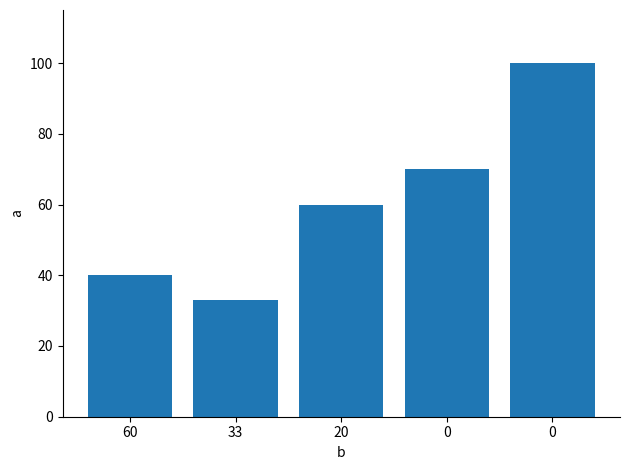

Rank the categories by value from highest to lowest.

0, 0, 20, 60, 33